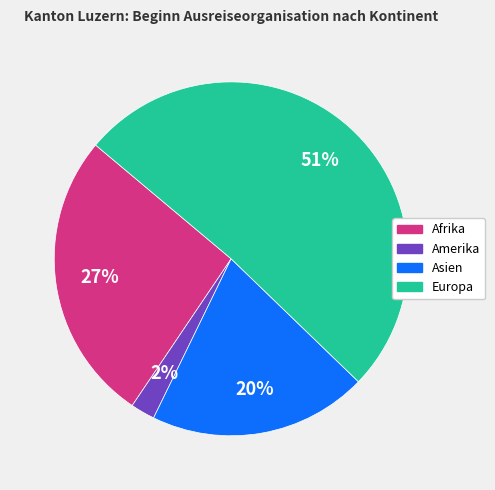

How many segments does this pie chart have?

4